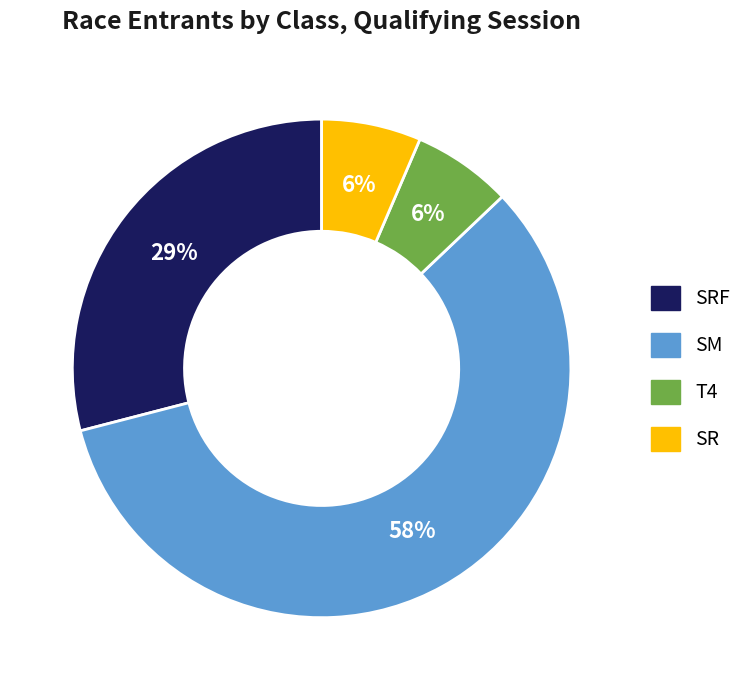

Is there any slice that represents more than half of the pie?

Yes